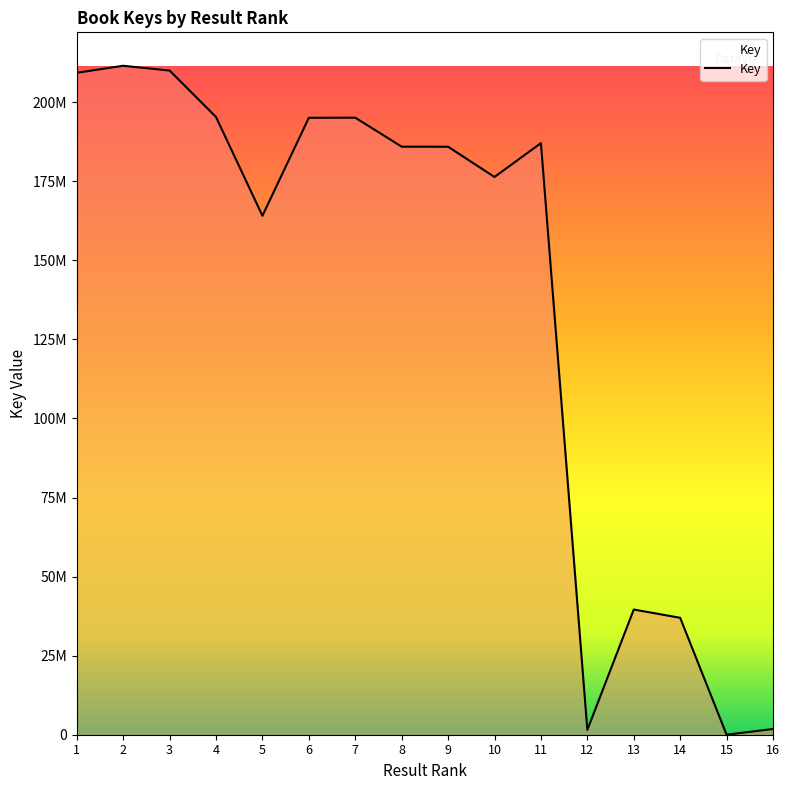

Where is the first local maximum?

2